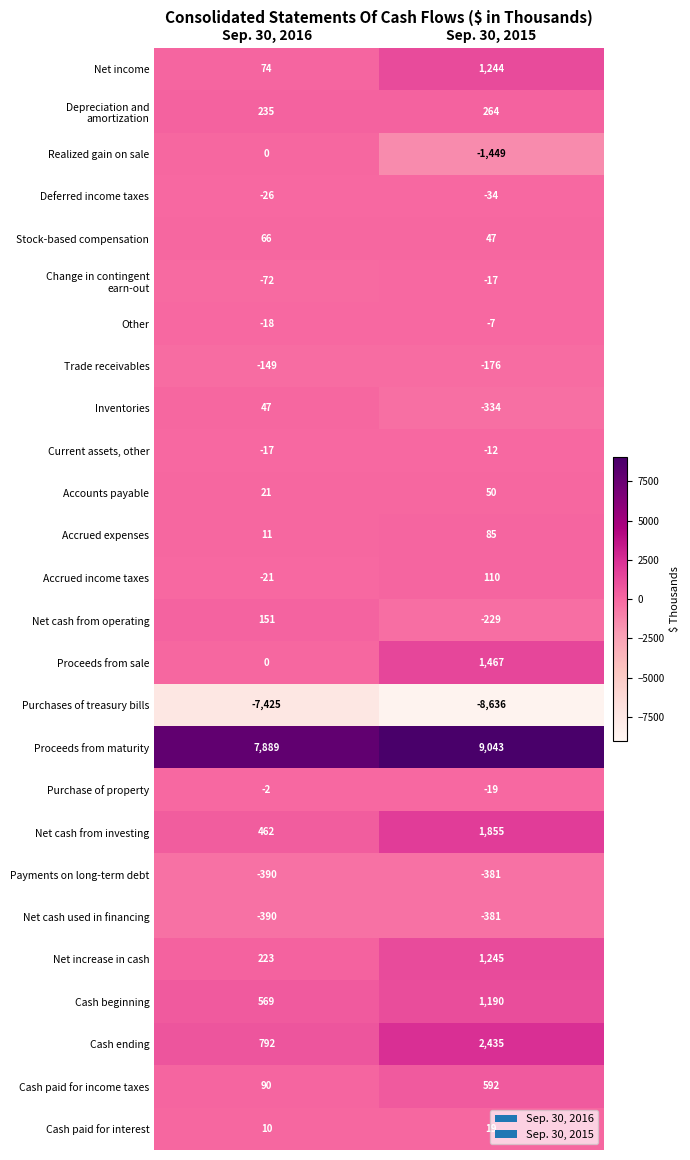

List the labels in order of Net income value, largest first.

Sep. 30, 2015, Sep. 30, 2016